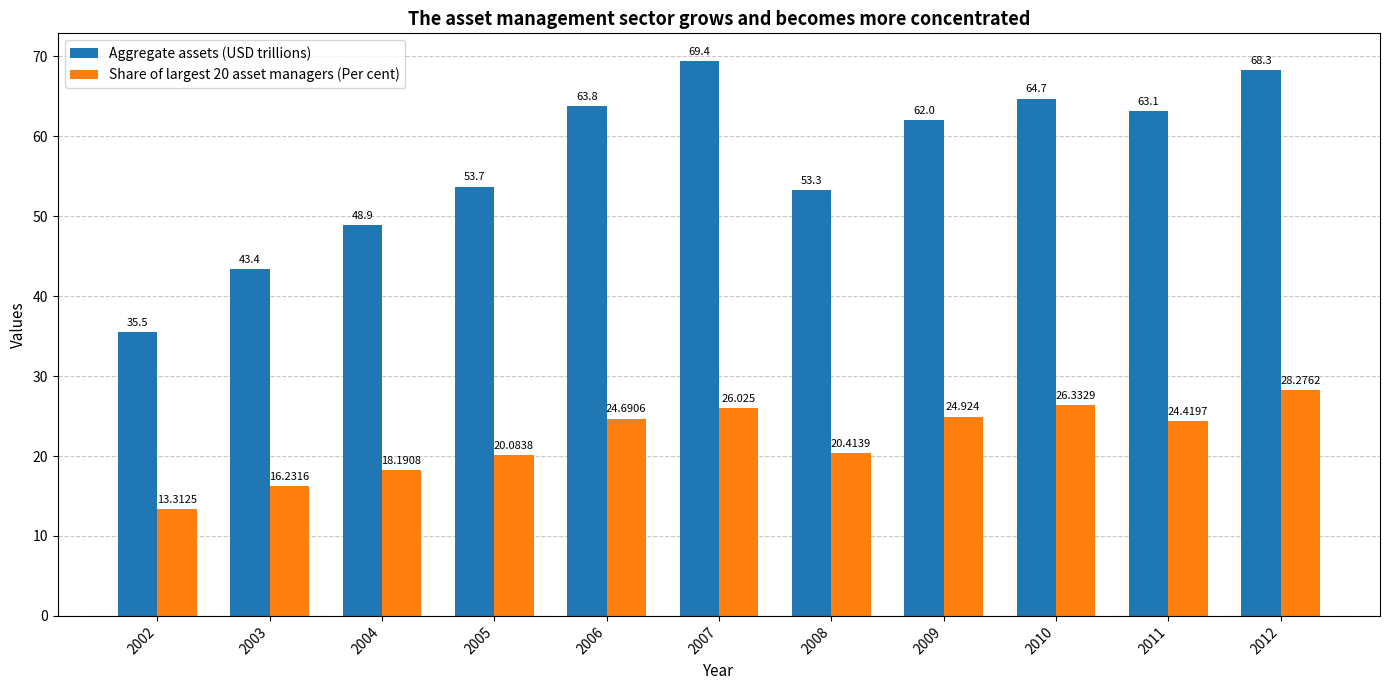

What is the maximum value shown in the chart?

69.4